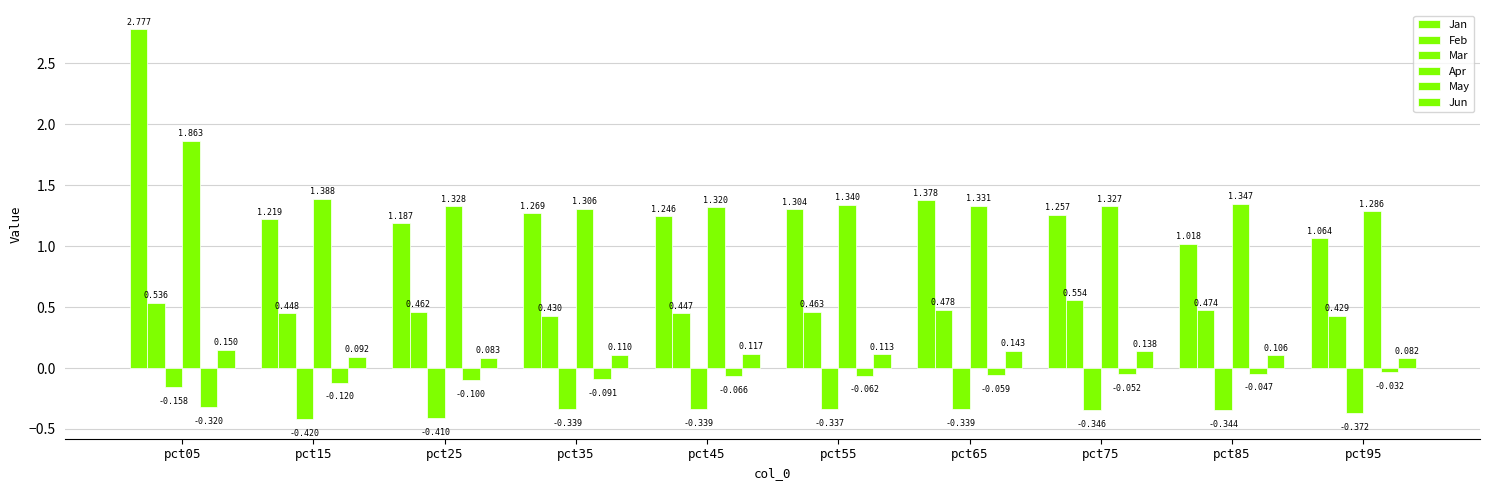

What is the difference between the second highest and second lowest values in the Mar series?

0.1